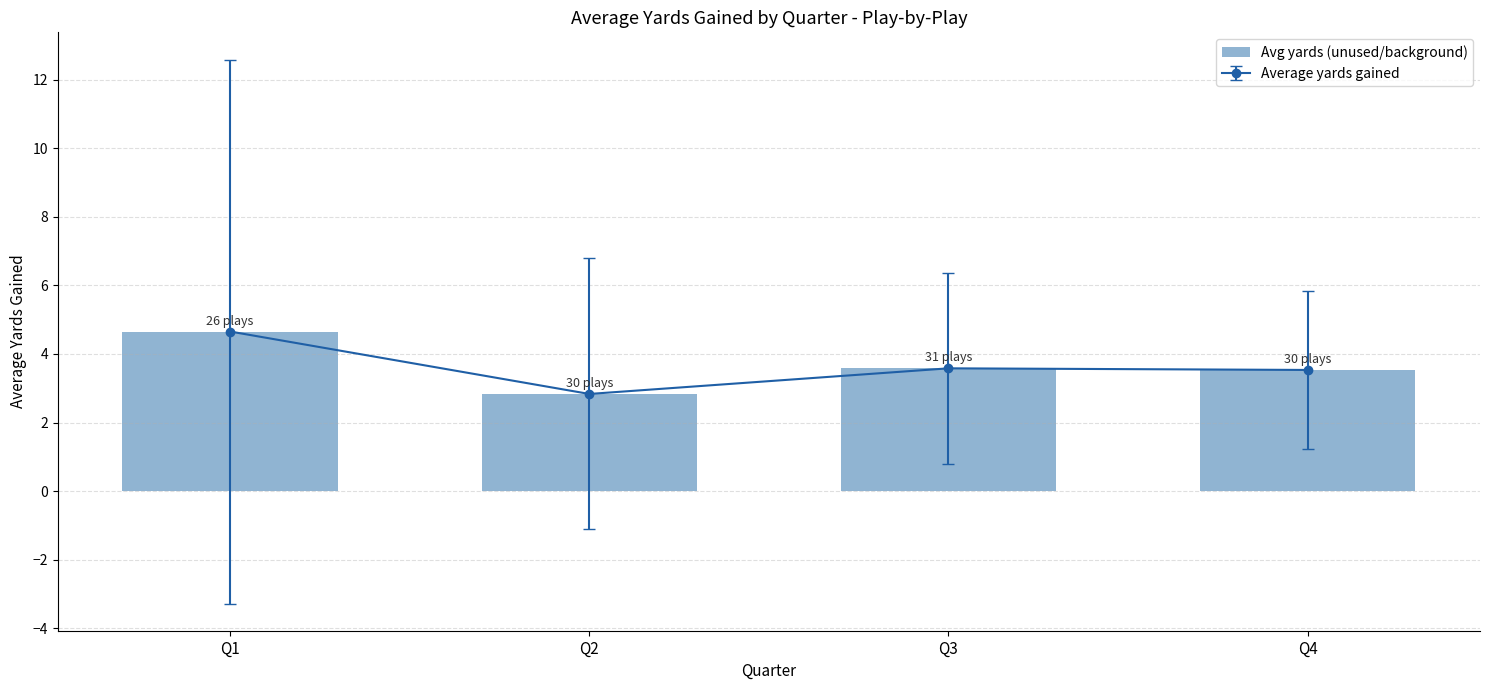

Between Q2 and Q4, which is larger?

Q4